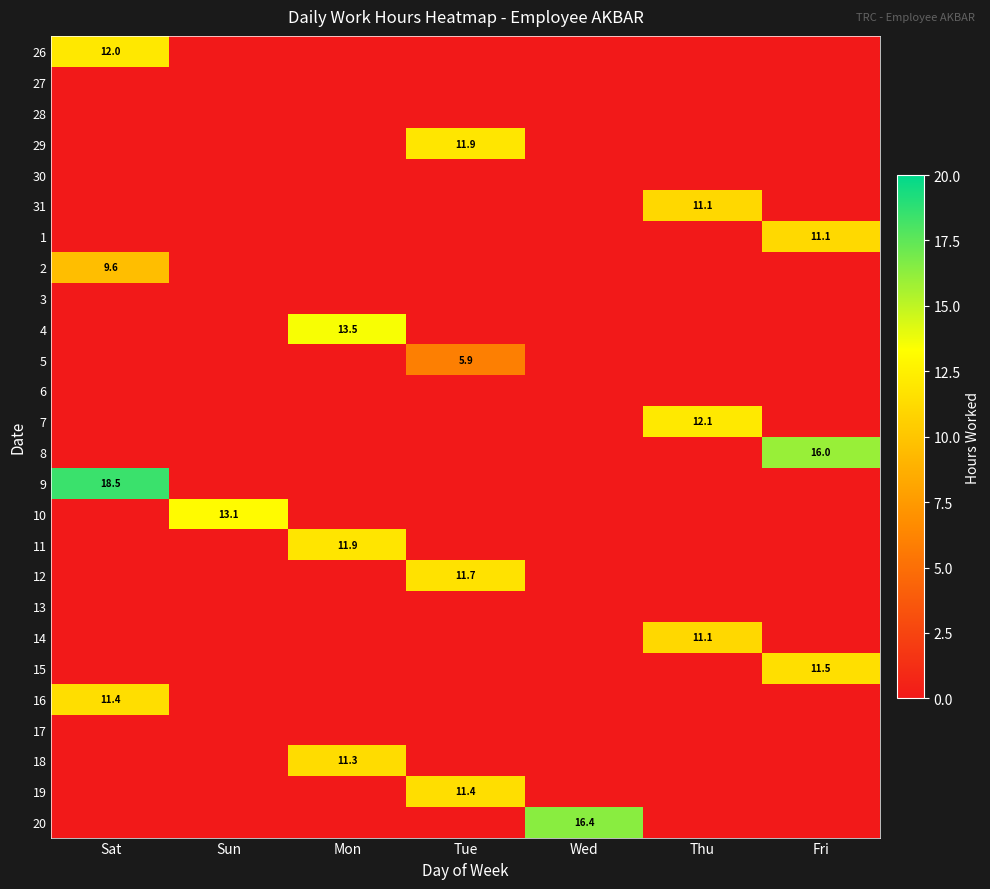

What is the greatest value displayed?

18.5